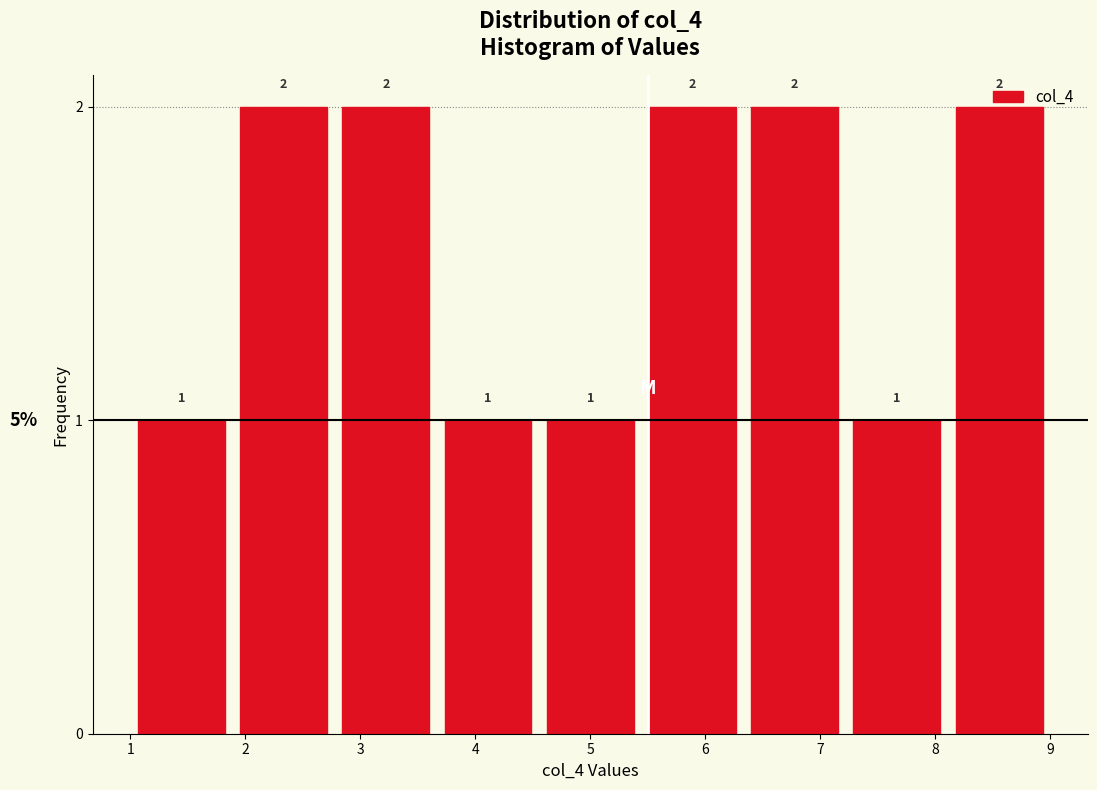

Reading left to right, list every bar in this chart as the range it spans on the x-axis followed by its height. The bar edges are not printed on the chart, so give them approximately, as read against the axis.

1.0 to 1.9: 1
1.9 to 2.8: 2
2.8 to 3.7: 2
3.7 to 4.6: 1
4.6 to 5.4: 1
5.4 to 6.3: 2
6.3 to 7.2: 2
7.2 to 8.1: 1
8.1 to 9.0: 2